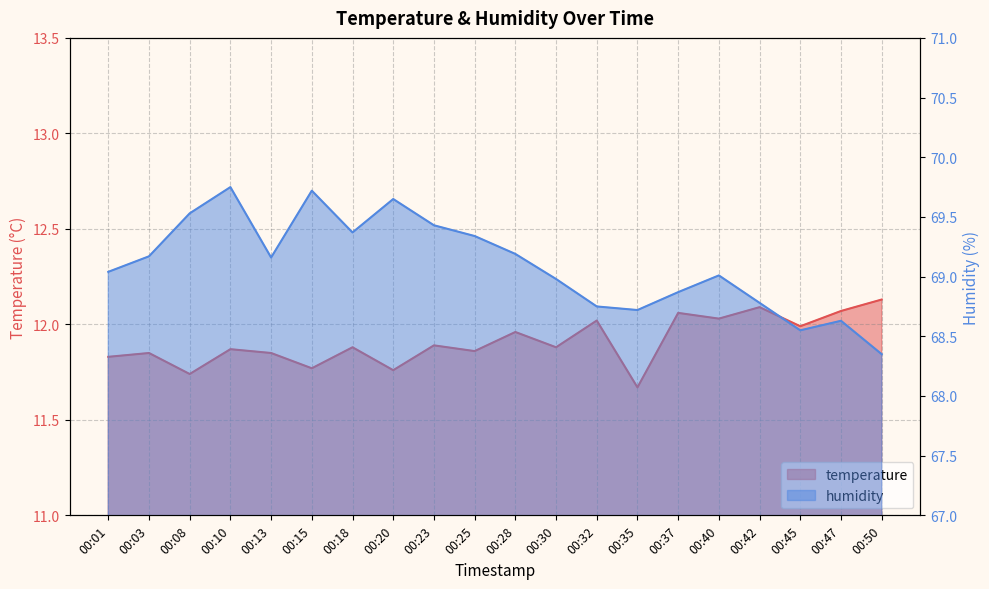

True or false: temperature has a value of 17.8 at 00:10.

False